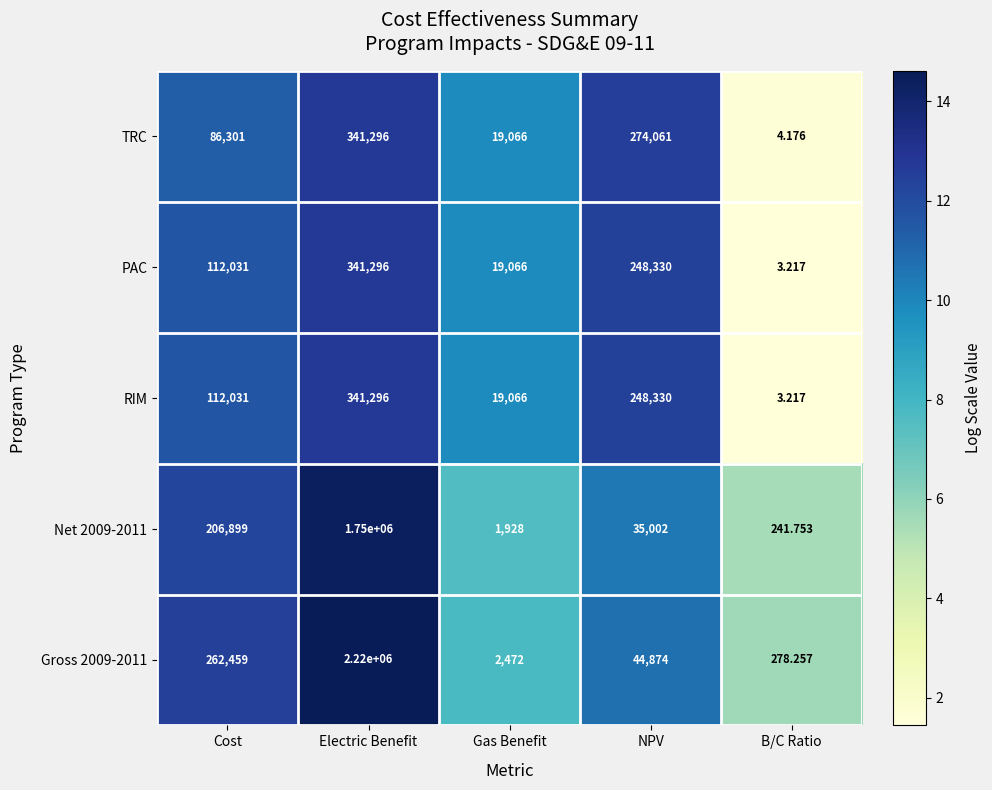

Which series has the largest range (max minus min)?

Gross 2009-2011